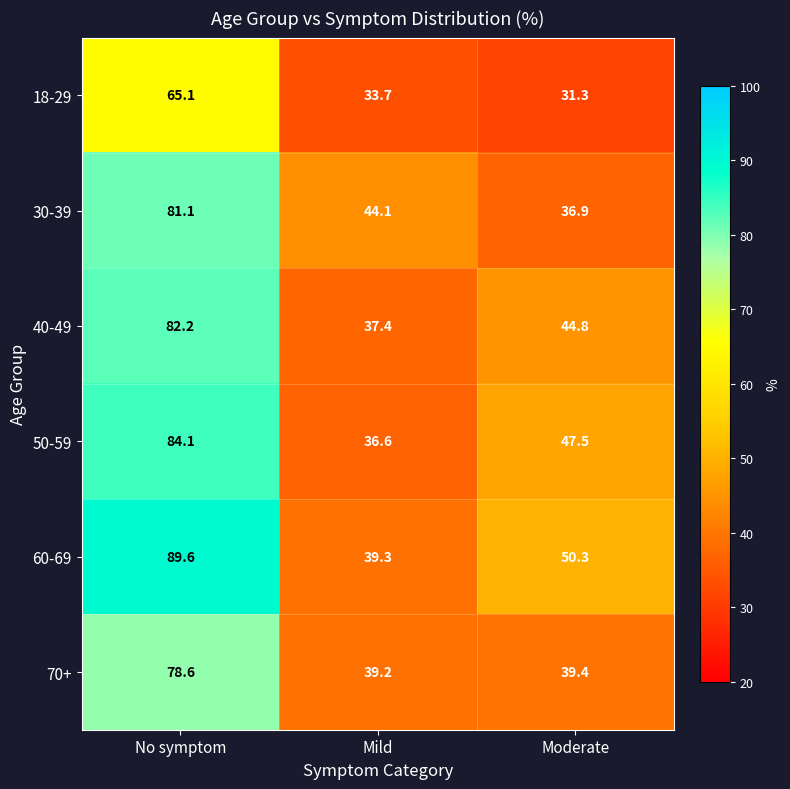

Where is 30-39 nearest to the value 59?

Mild